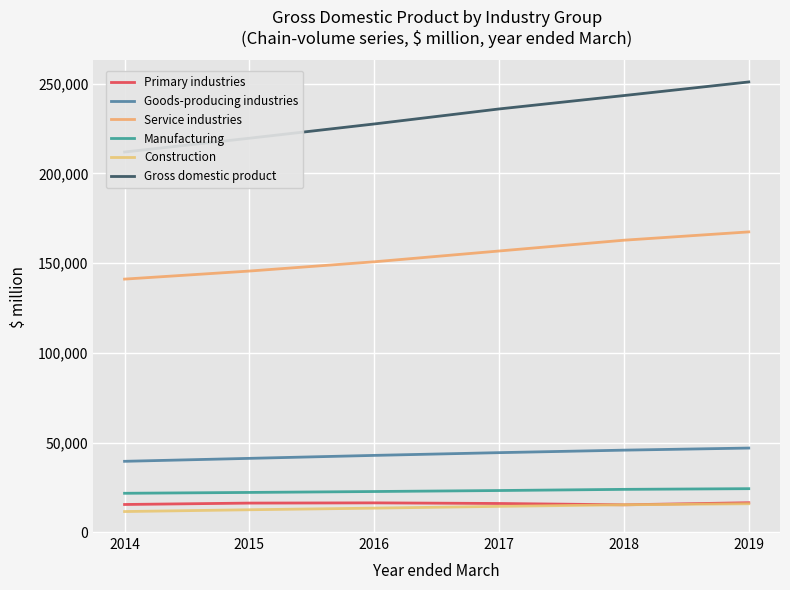

Is it true that Primary industries equals 15497 at 2014?

True